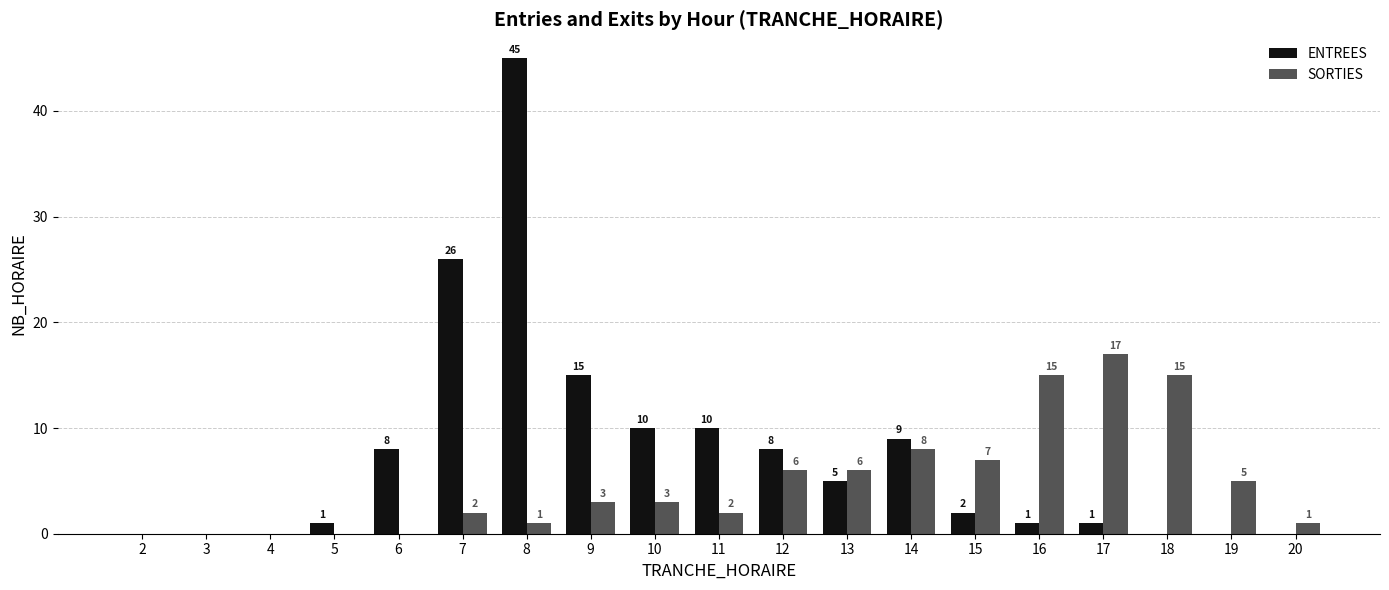

Count the number of data series in this chart.

2